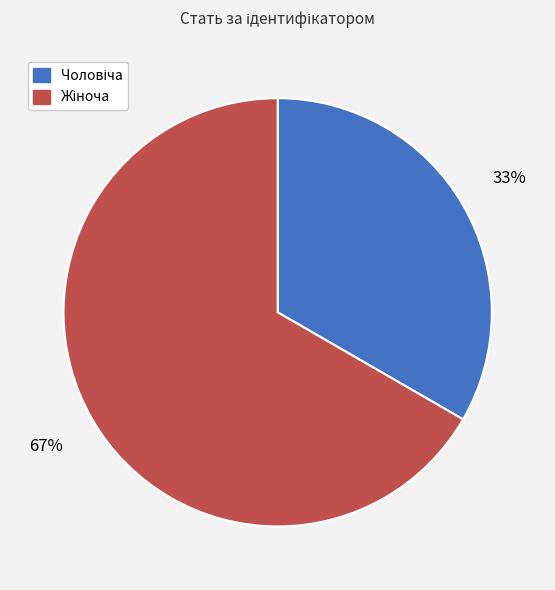

Is there any slice that represents more than half of the pie?

Yes